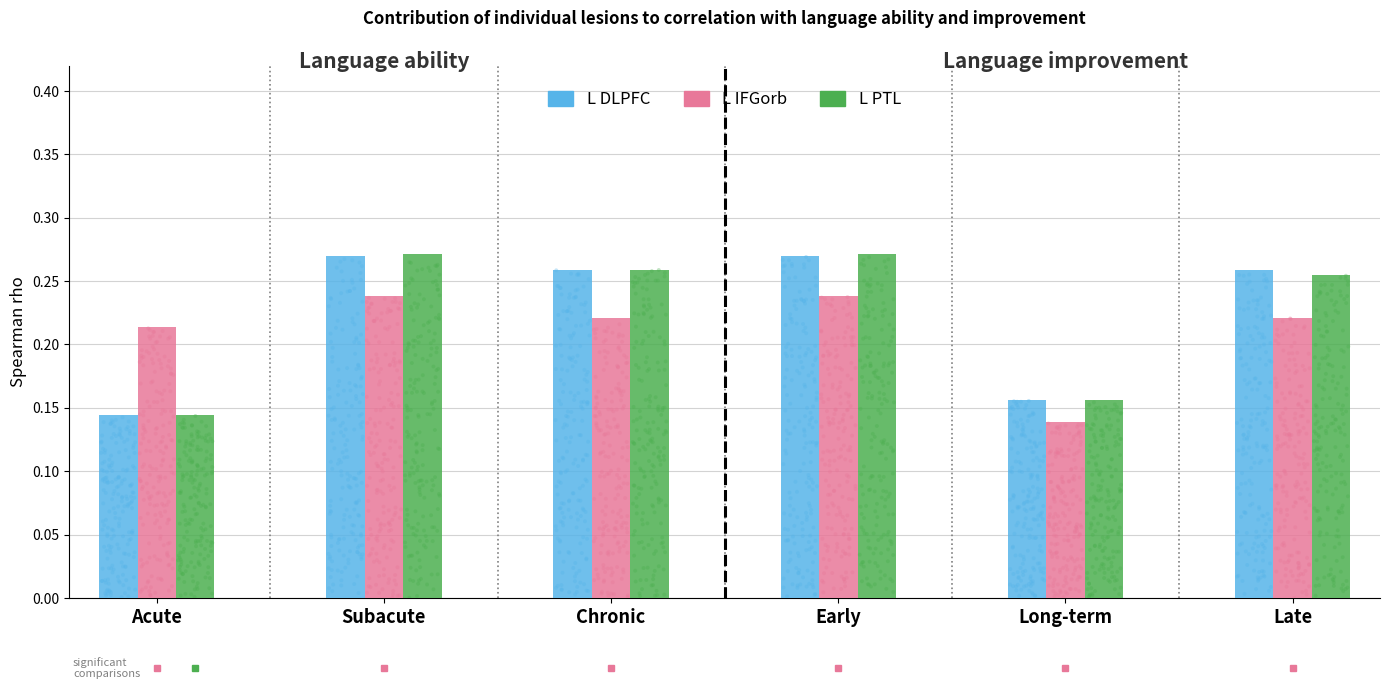

Which series has the largest total across all categories?

L DLPFC